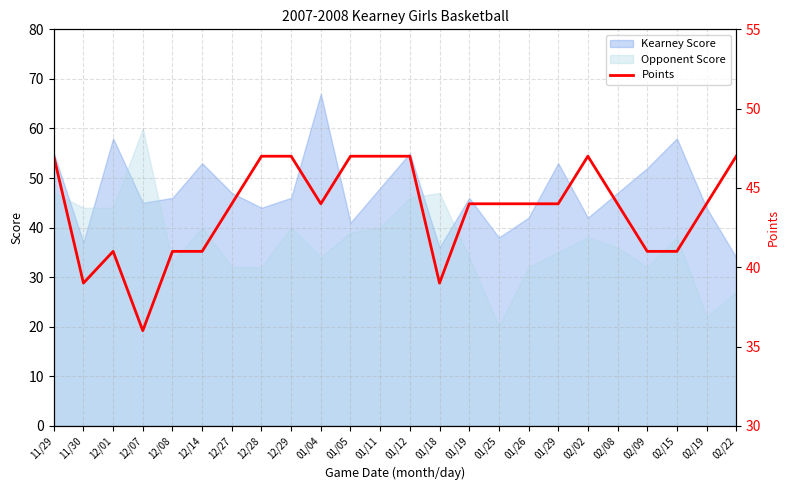

What is the change in value from 12/29 to 02/19?

-3